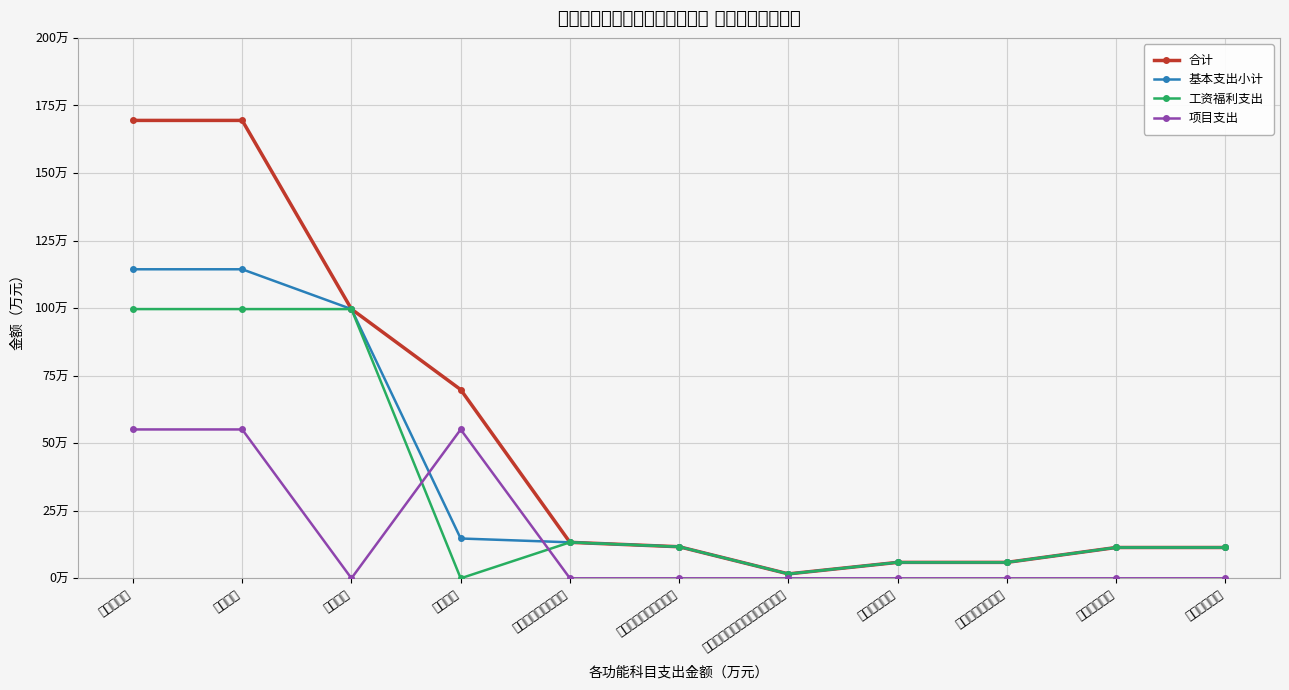

In 基本支出小计, how many points are lower than both neighbors (excluding endpoints)?

1